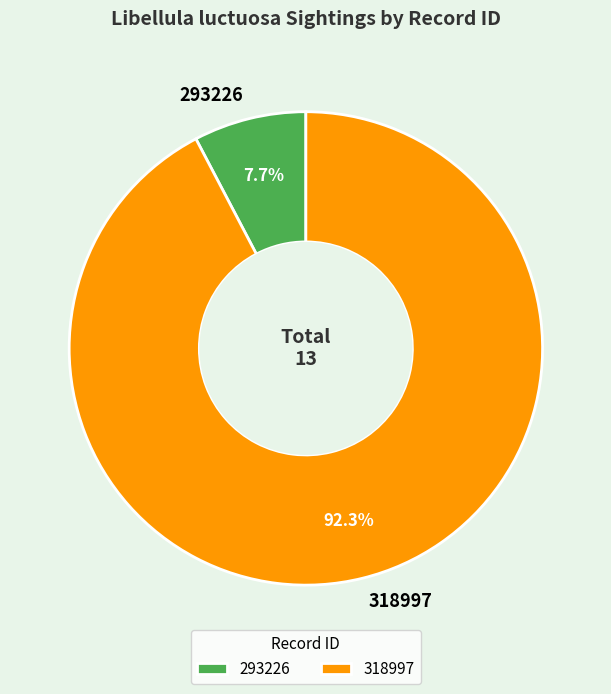

Do 318997 and 293226 together represent more than half of the pie?

Yes